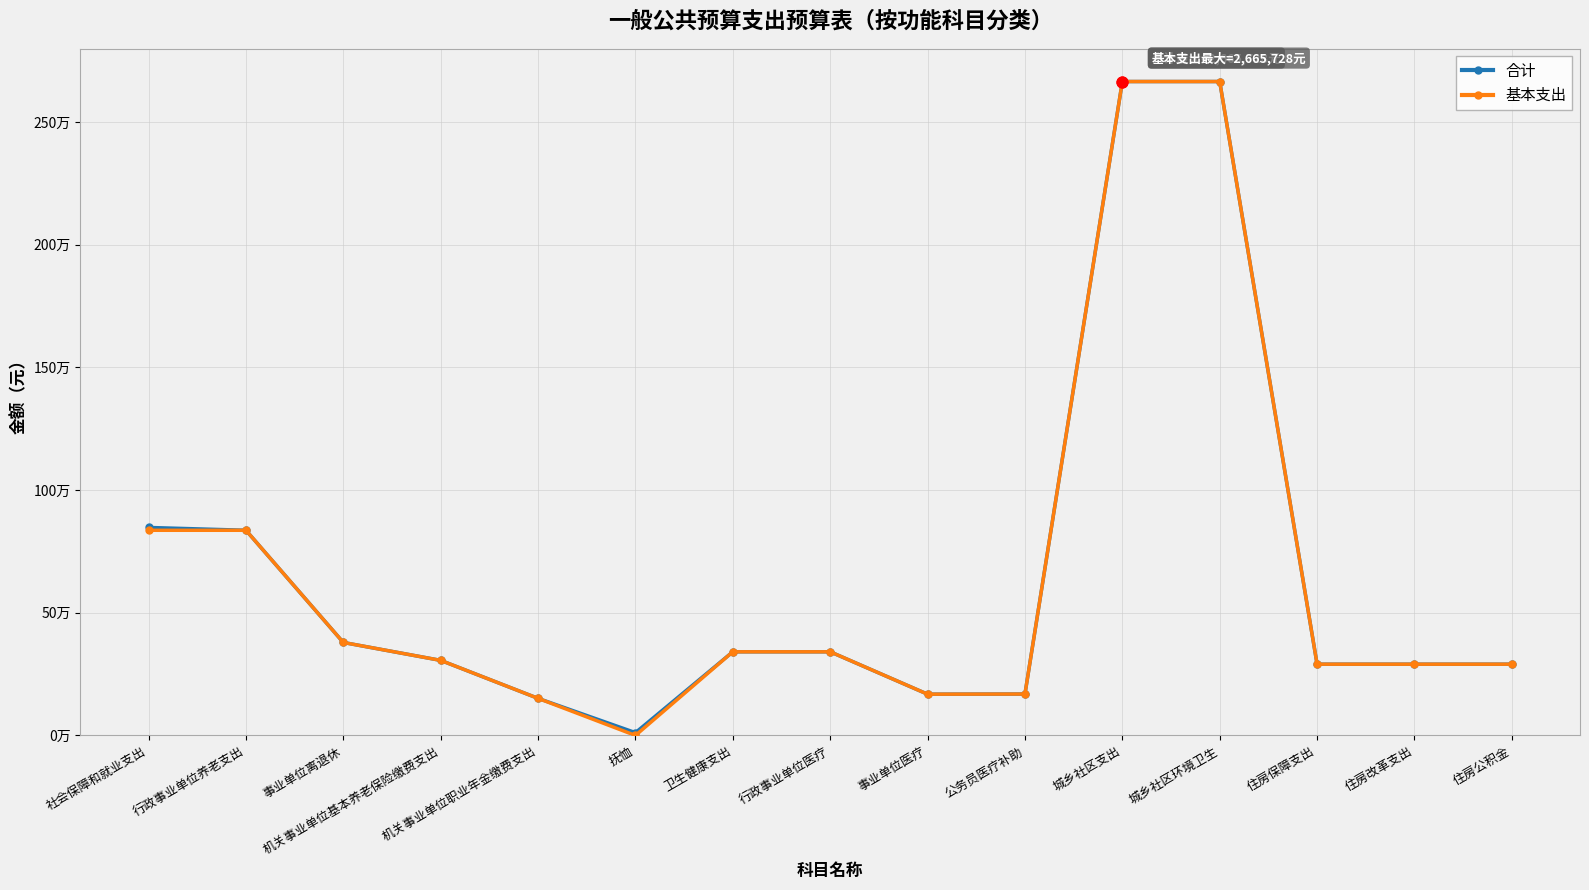

Is this an area chart (filled region under the line)?

No